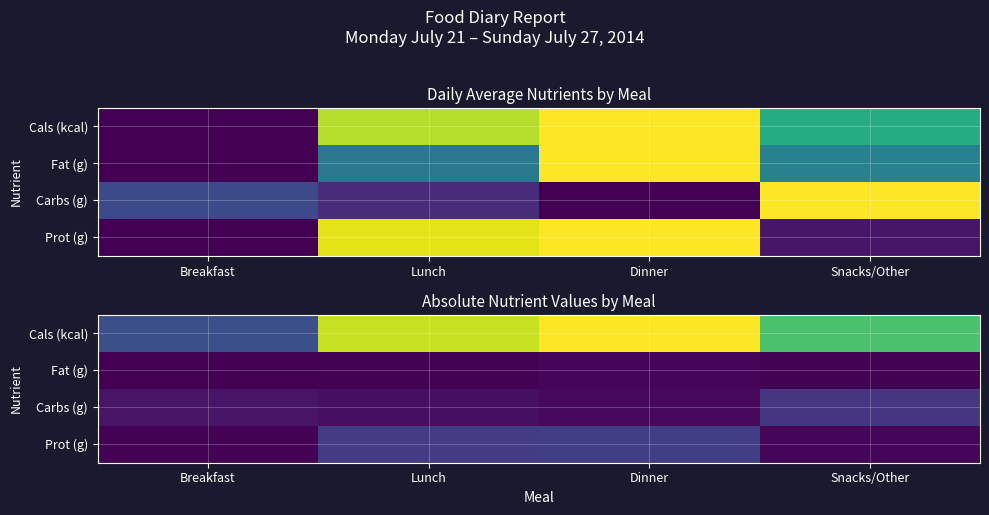

What is the average value of the Carbs (g) series?

13.7